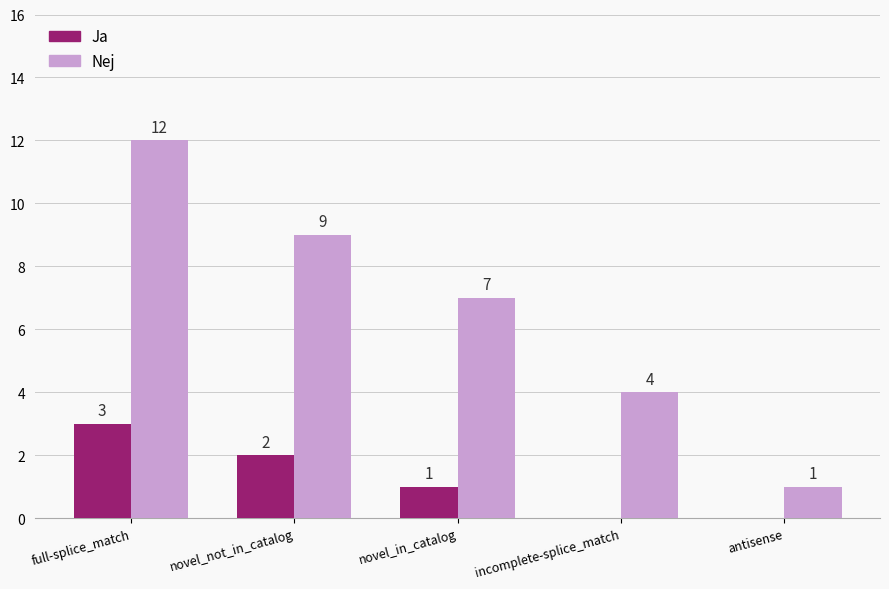

Which series has the largest total across all categories?

Nej